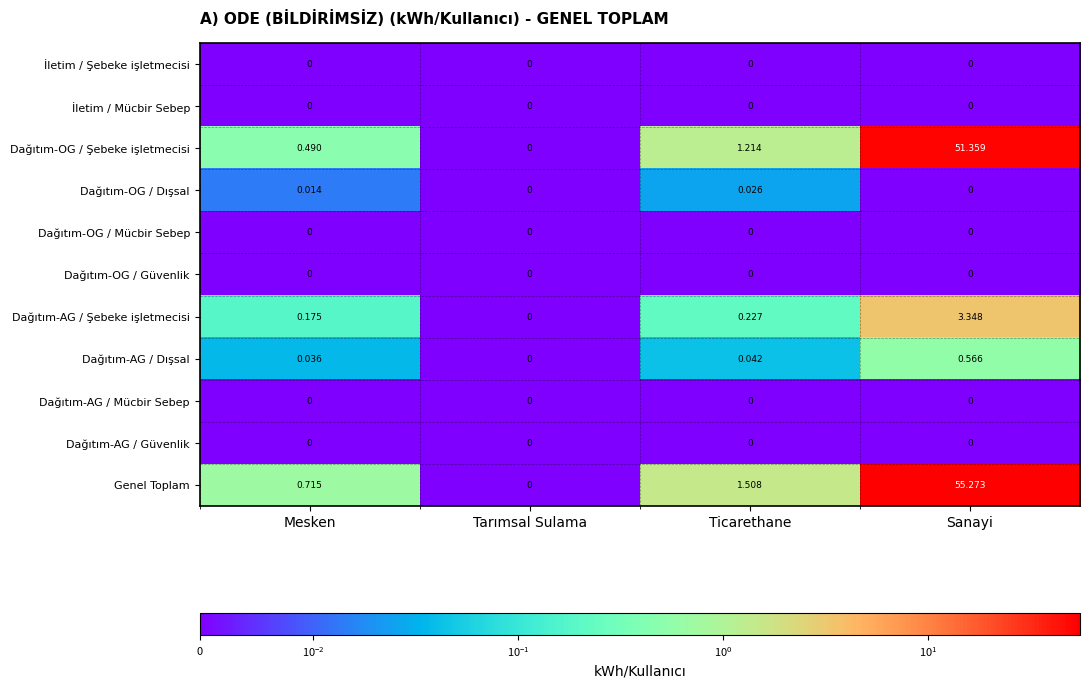

Which series has the largest total across all categories?

Genel Toplam